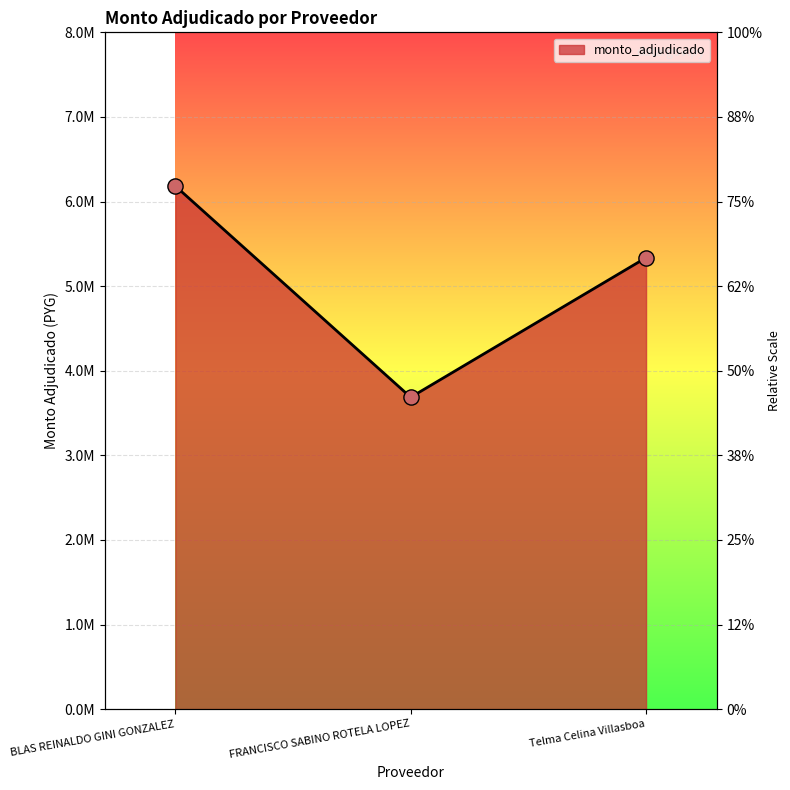

Approximately how many times larger is the value at BLAS REINALDO GINI GONZALEZ compared to FRANCISCO SABINO ROTELA LOPEZ?

1.7